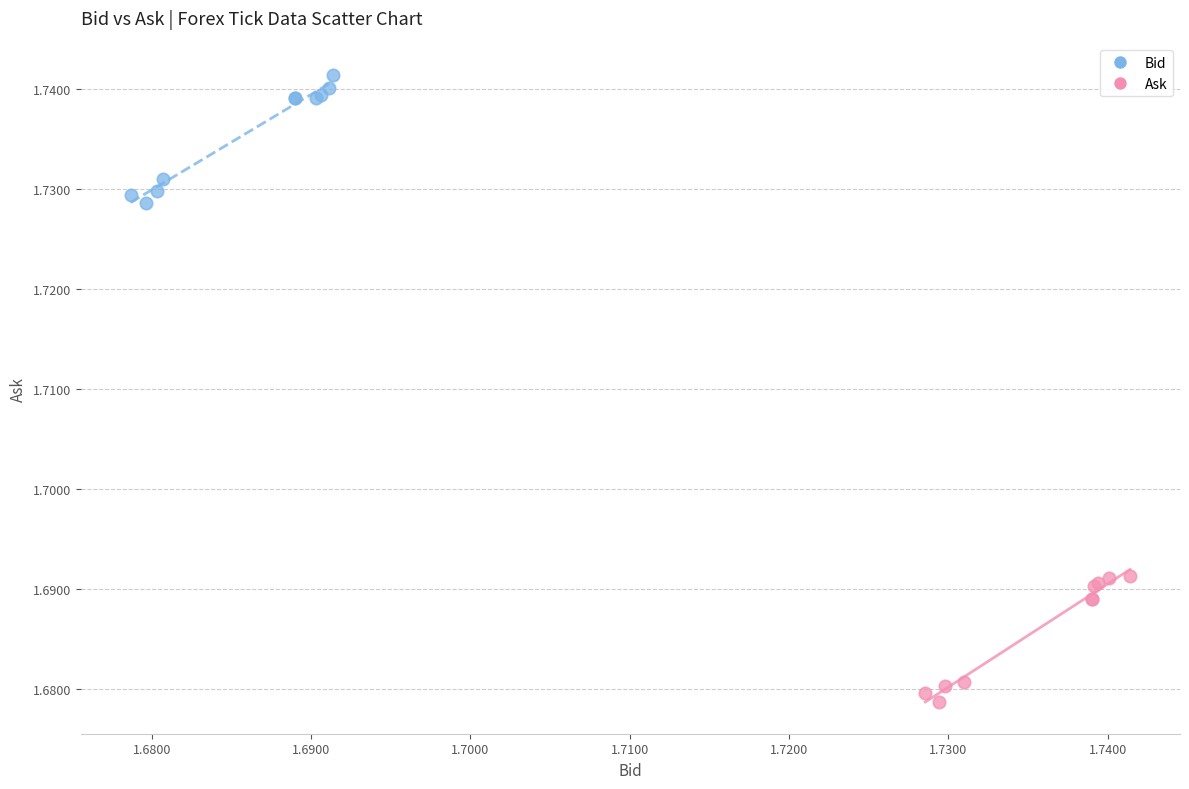

Which series contains the lowest Y value?

Ask